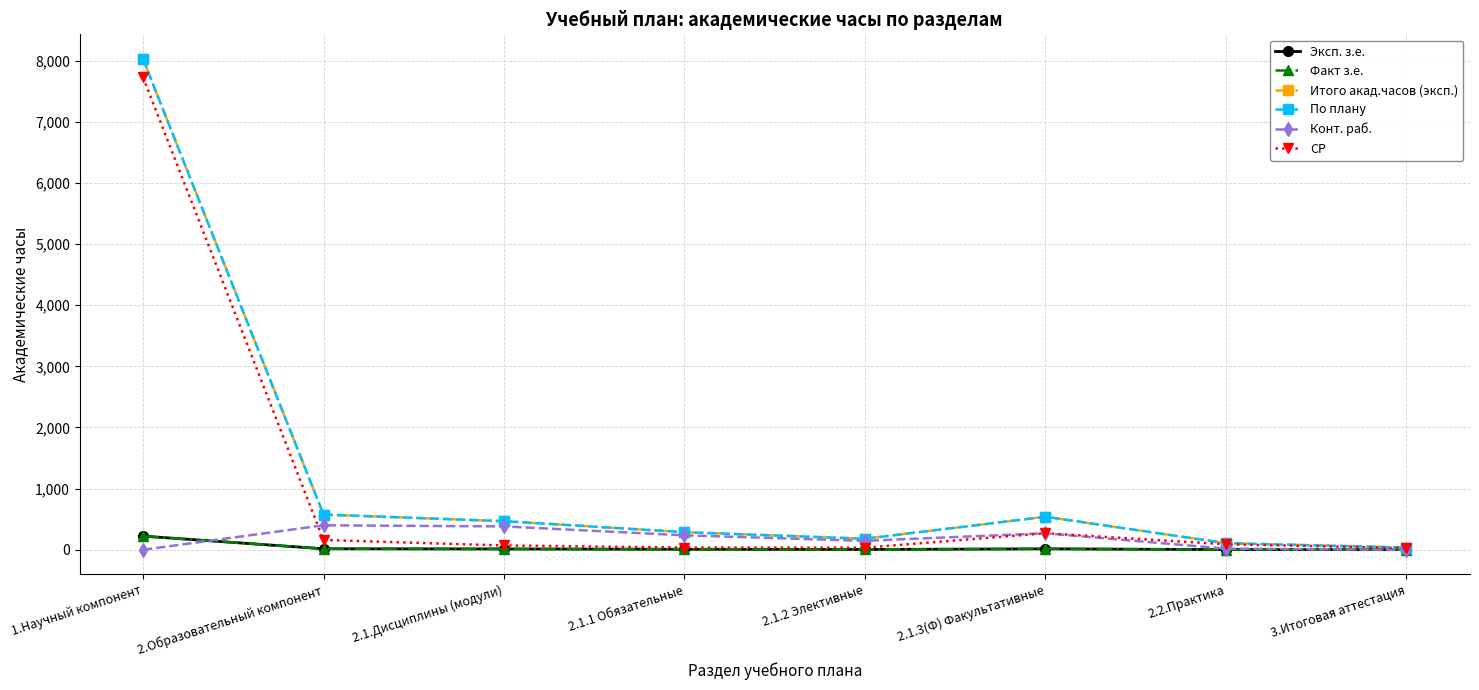

The Эксп. з.е. series shows 13 at 2.1.Дисциплины (модули). True or false?

True